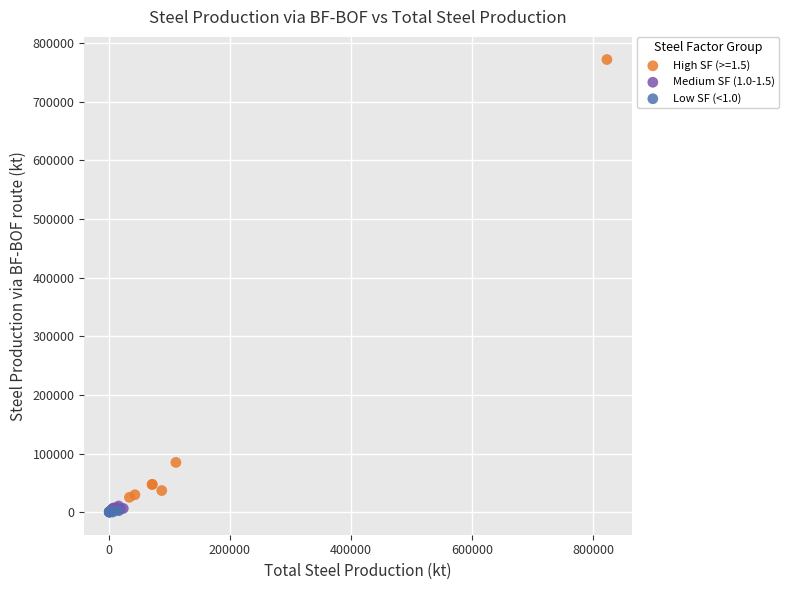

Which series contains the highest Y value?

High SF (>=1.5)